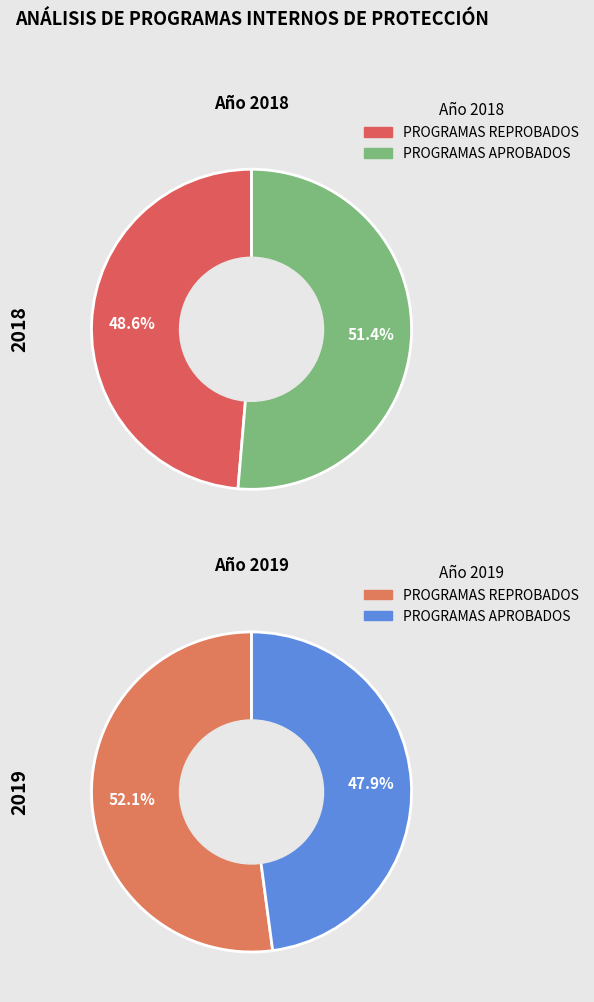

Rank the series by their maximum value, from lowest to highest.

2018, 2019